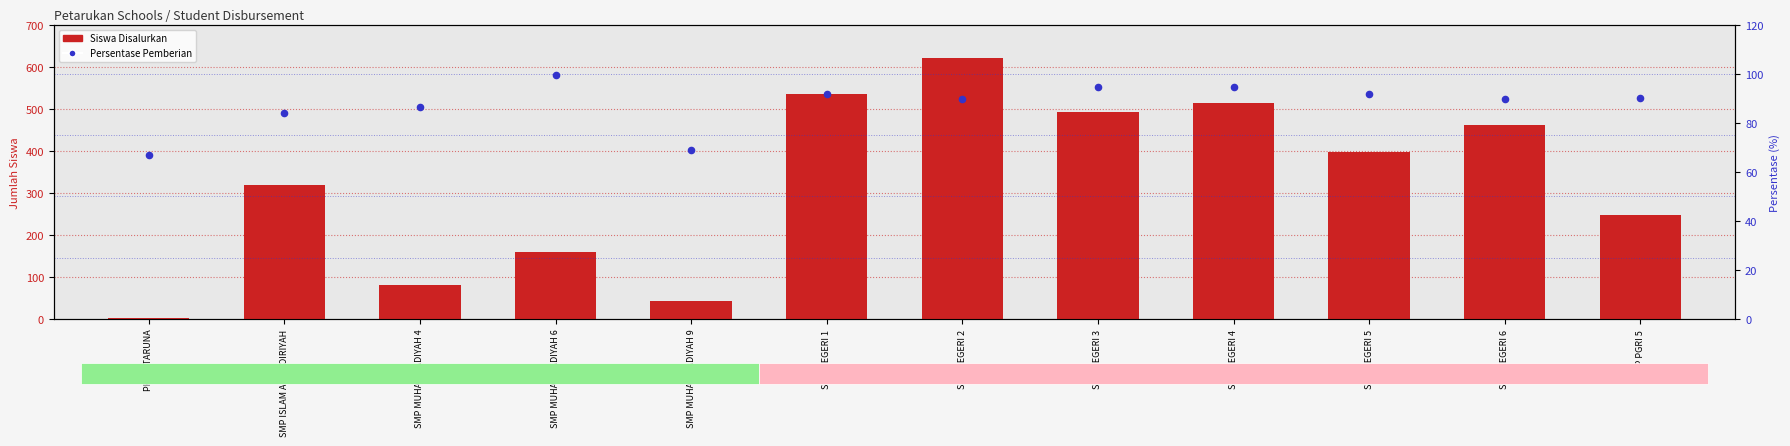

Which series contains the lowest Y value?

Disalurkan (Siswa)